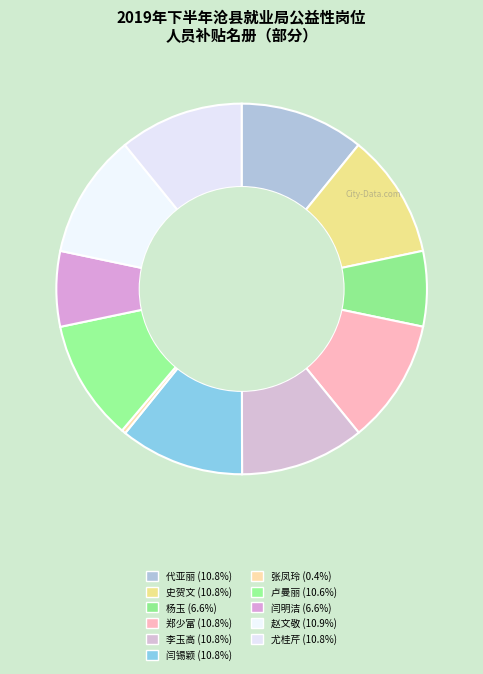

The 李玉高 slice represents 11% of the pie. True or false?

True